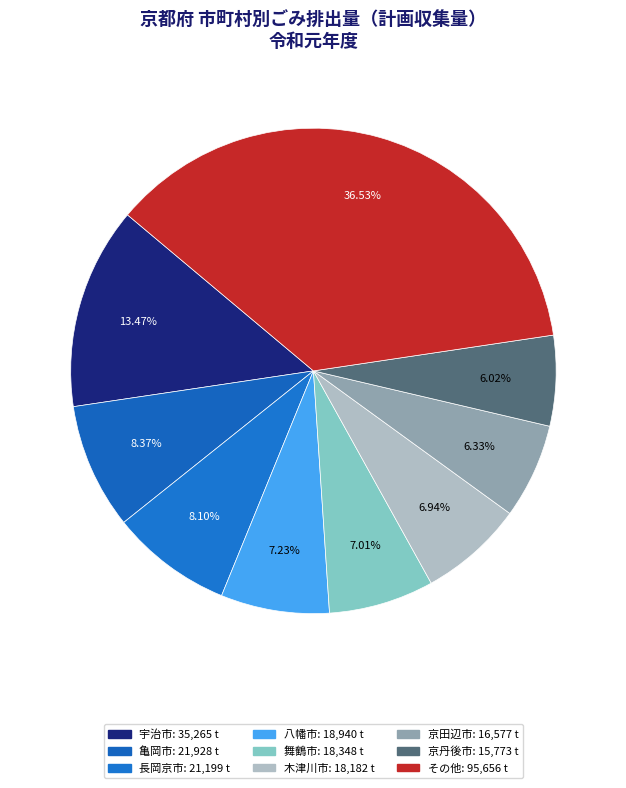

Count the number of slices in the pie.

9